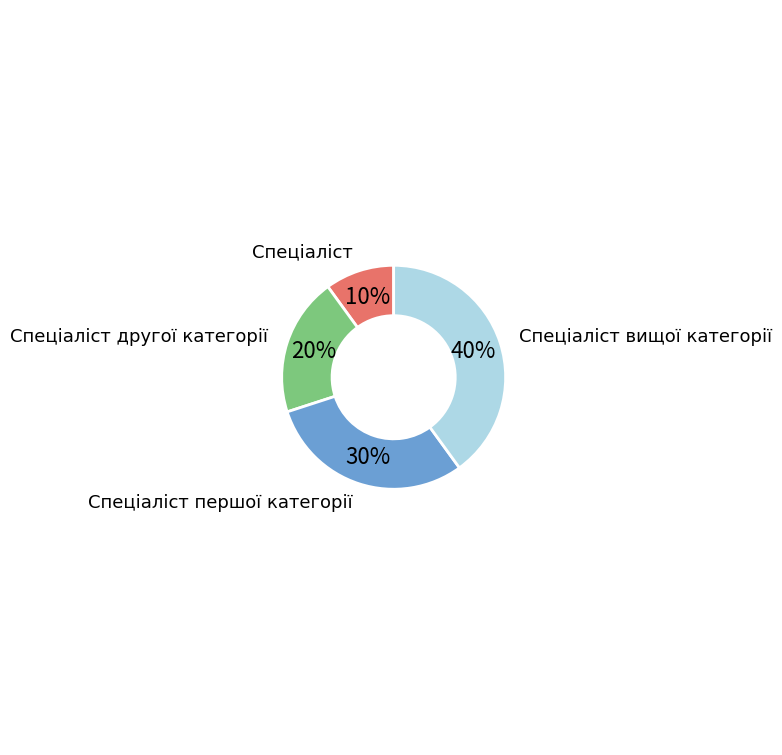

What is the ratio of the value at Спеціаліст другої категорії to the value at Спеціаліст вищої категорії?

0.5